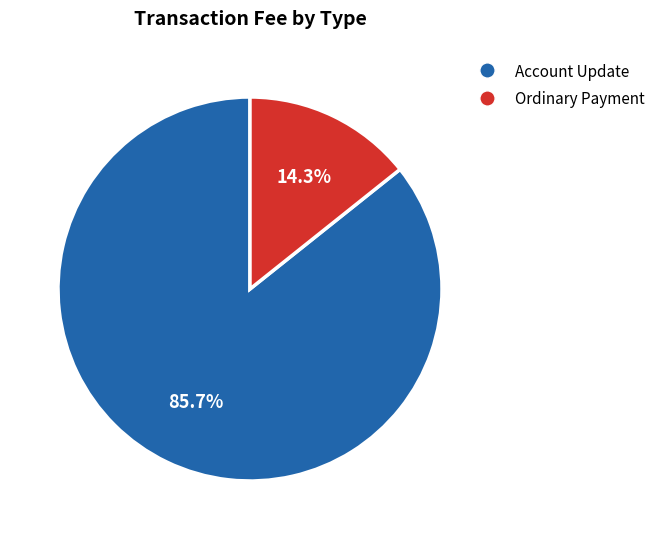

How many segments does this pie chart have?

2